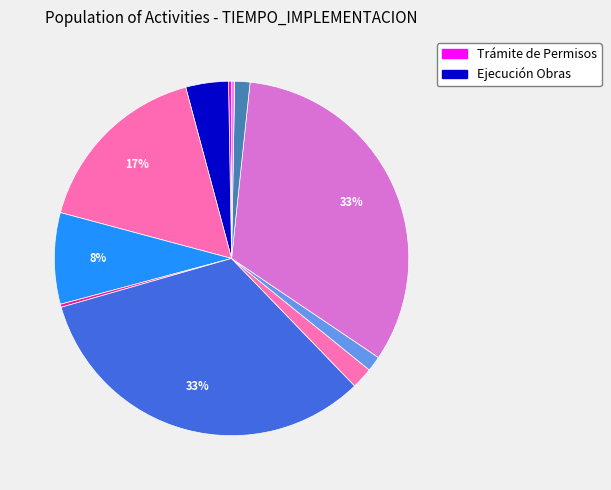

How many slices are in this pie chart?

11